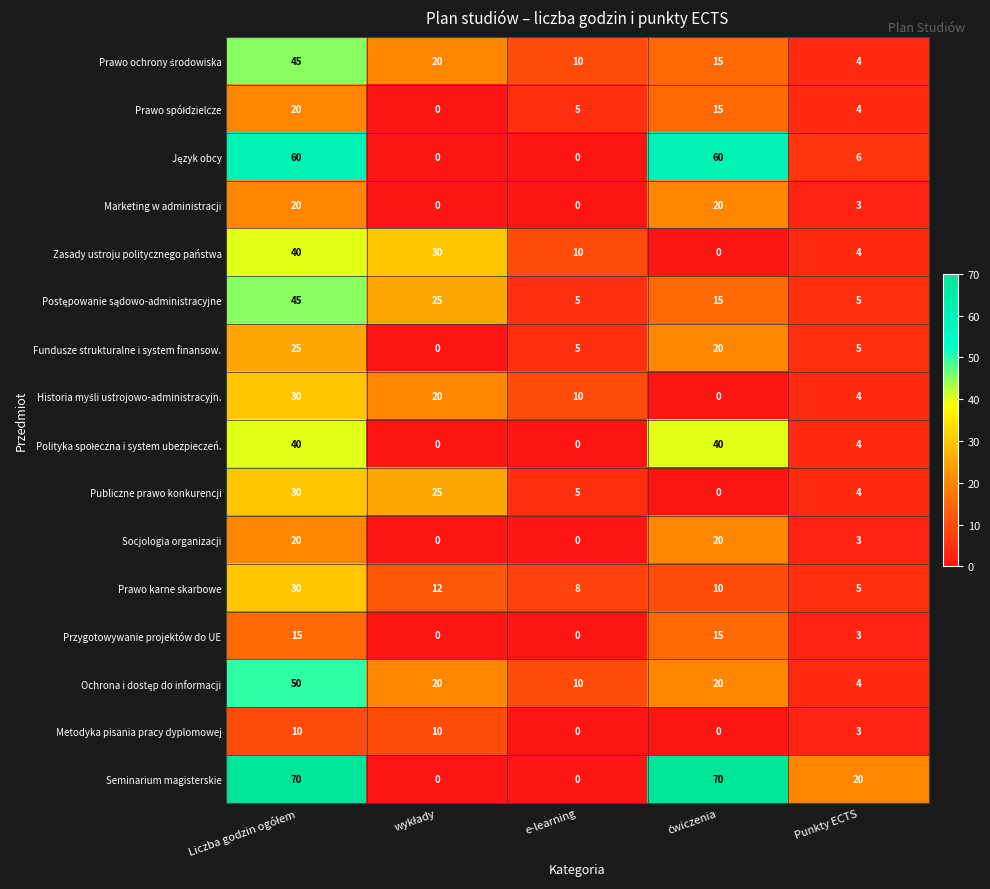

Count the Marketing w administracji values in the range 0 to 20.

5